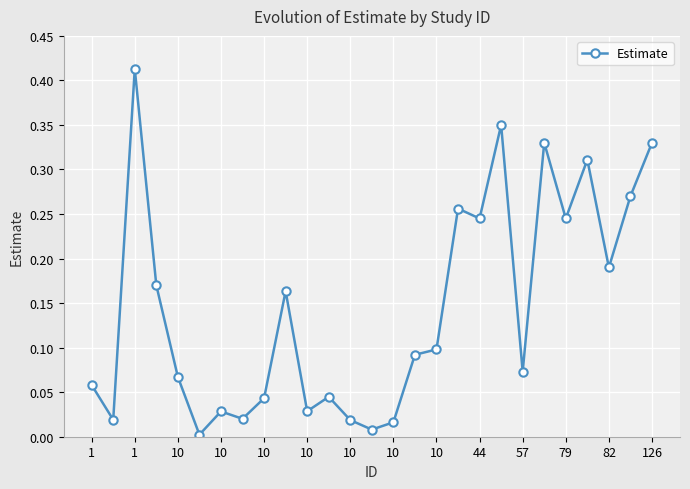

Is this an area chart (filled region under the line)?

No